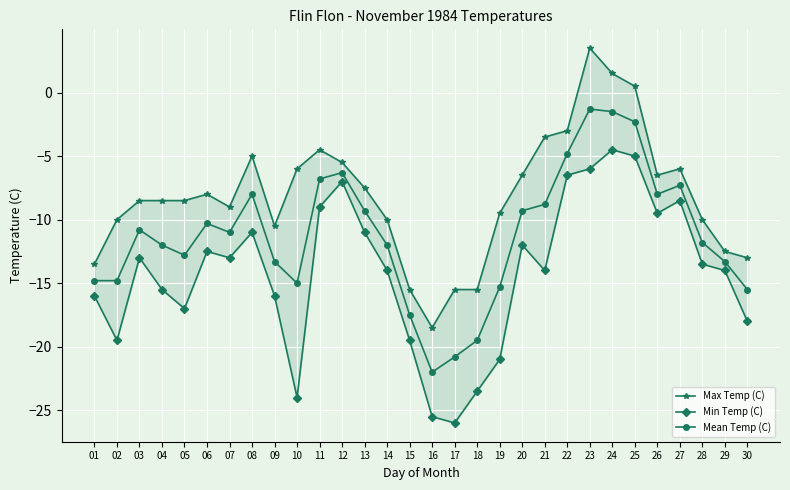

List the labels in order of Min Temp (C) value, smallest first.

17, 16, 10, 18, 19, 02, 15, 30, 05, 01, 09, 04, 14, 21, 29, 28, 03, 07, 06, 20, 08, 13, 26, 11, 27, 12, 22, 23, 25, 24